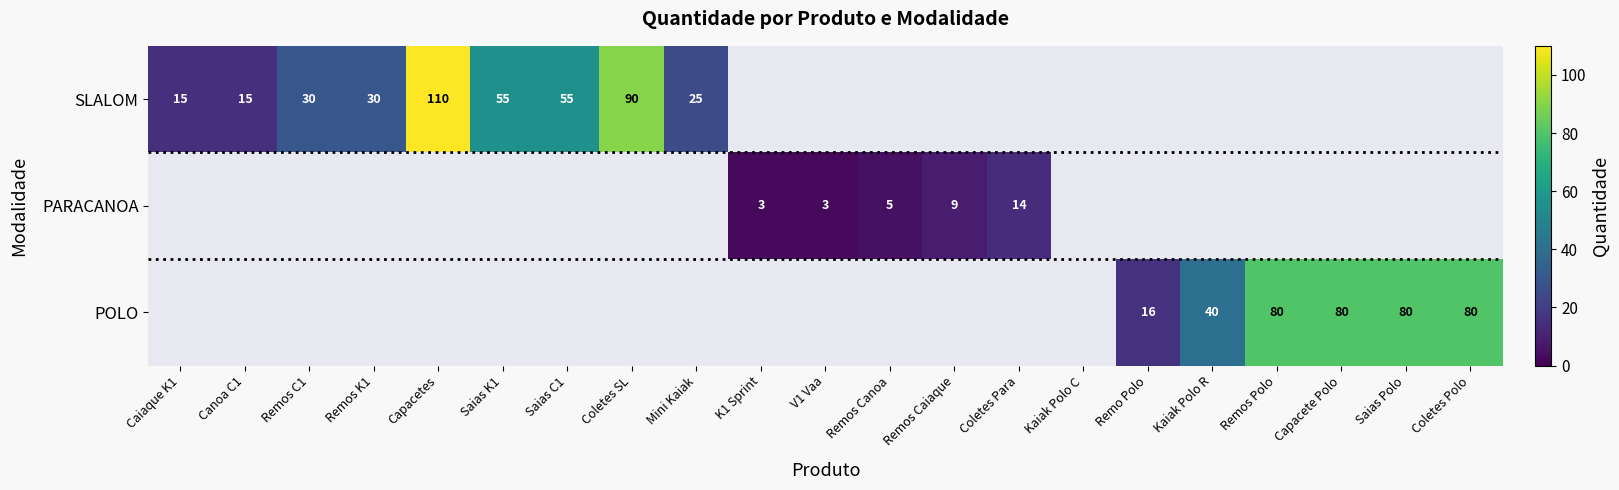

Is it true that POLO equals 21.9 at Coletes Polo?

False